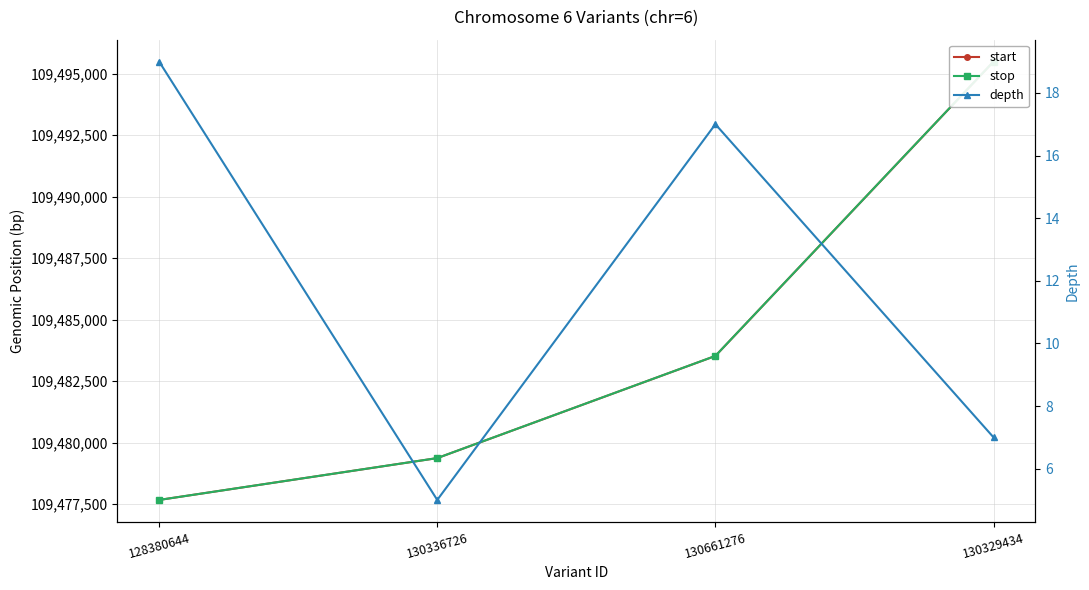

How many distinct data groups are displayed?

3